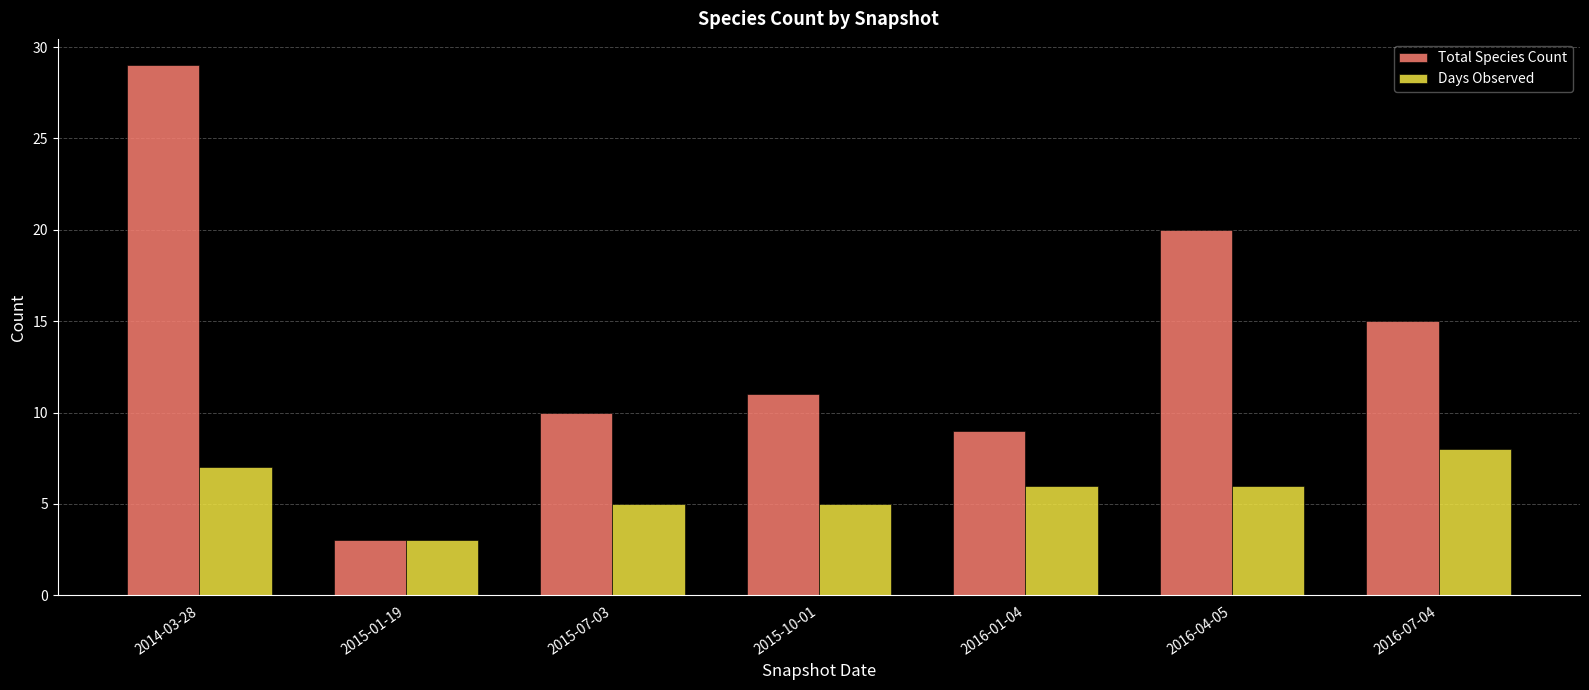

What is the label of the 3rd bar from the right?

2016-01-04